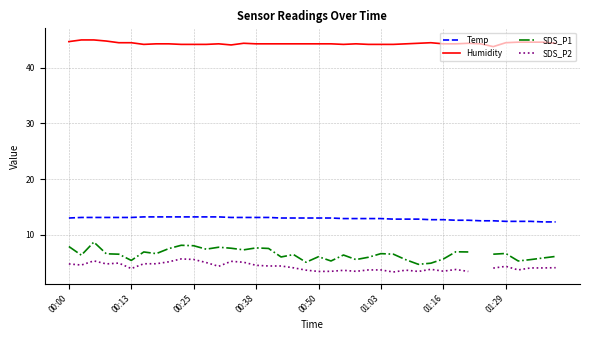

What is the lowest value of the Humidity series?

43.8